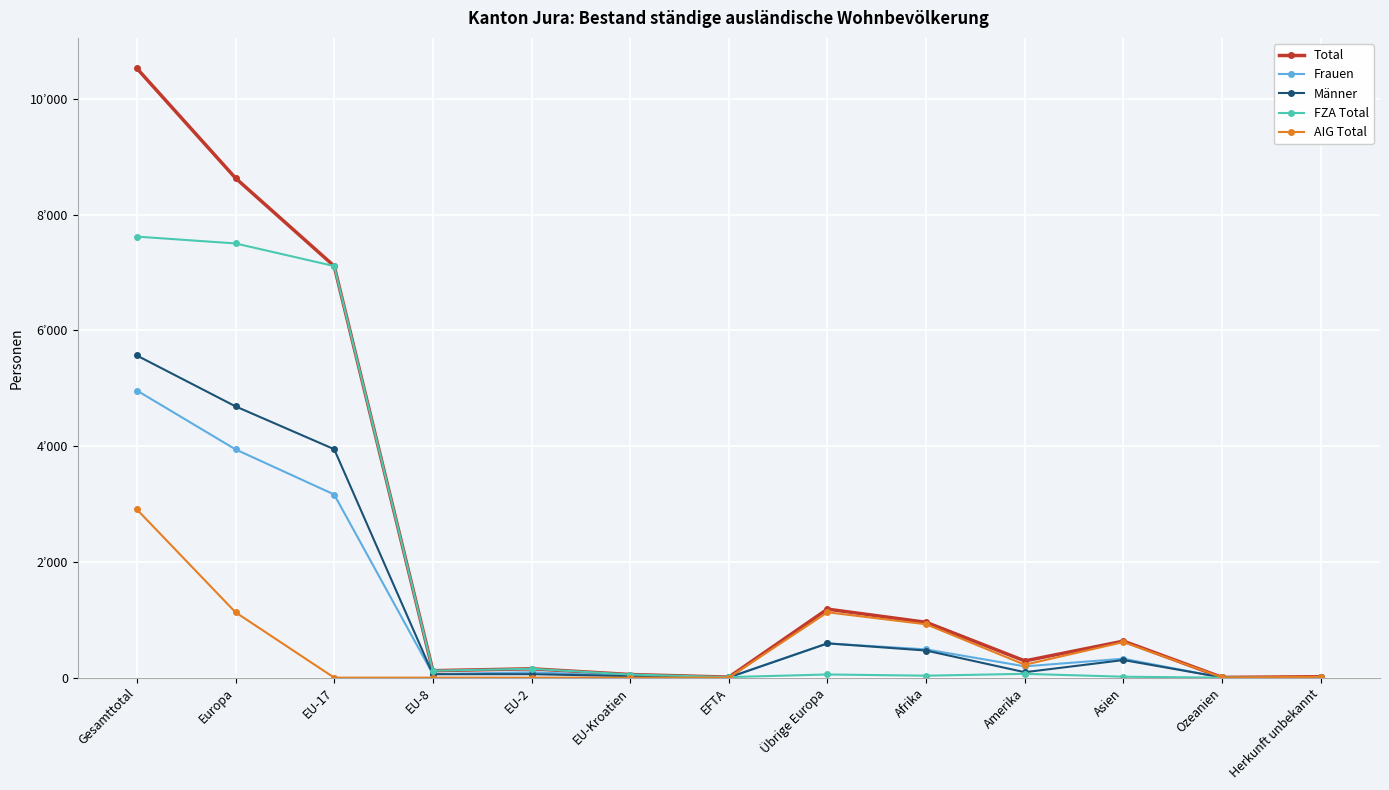

True or false: Frauen and AIG Total intersect in this chart.

True